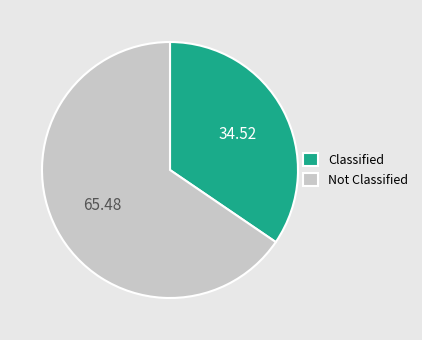

Is there any slice that represents more than half of the pie?

Yes